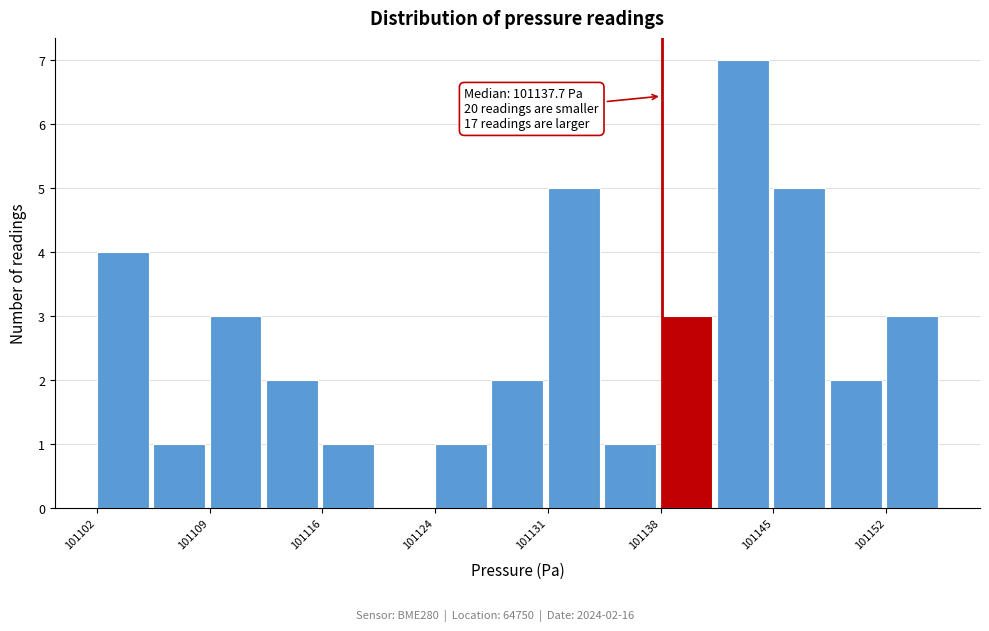

Around what value on the x-axis is the tallest bar? Give the approximate position of its centre, as read against the axis.

101143